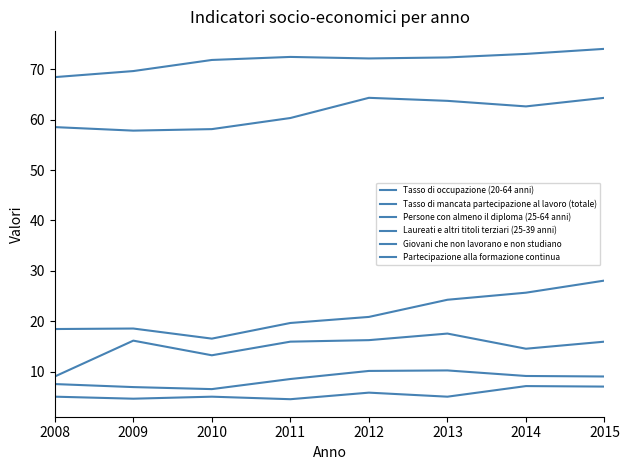

True or false: Laureati e altri titoli terziari (25-39 anni) has more than 0 interior local peaks.

True